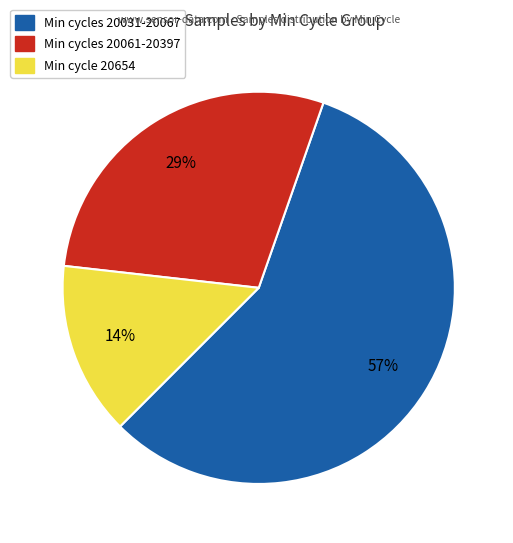

Count the number of slices in the pie.

3